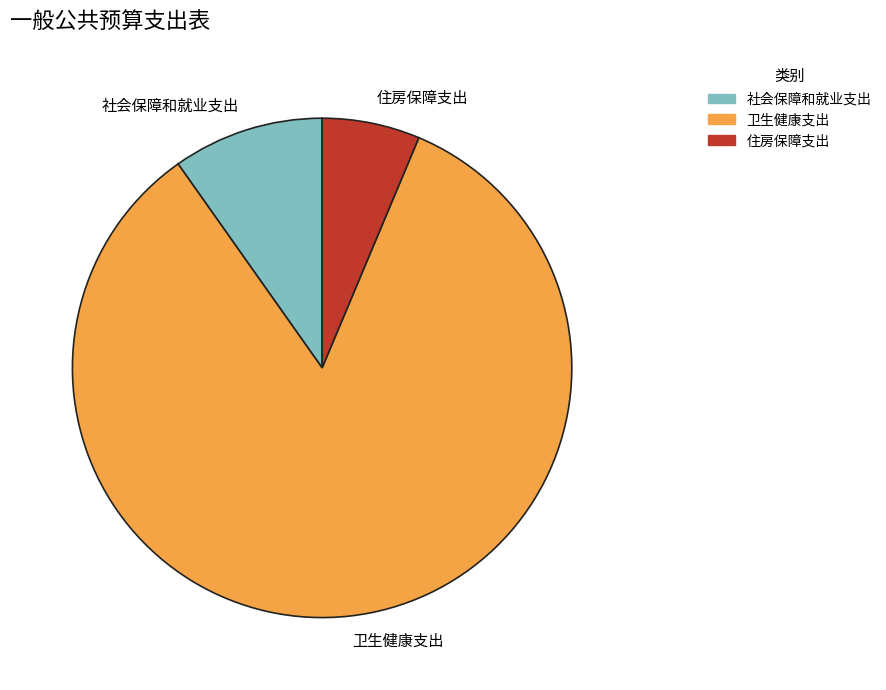

Rank the categories by value from lowest to highest.

住房保障支出, 社会保障和就业支出, 卫生健康支出